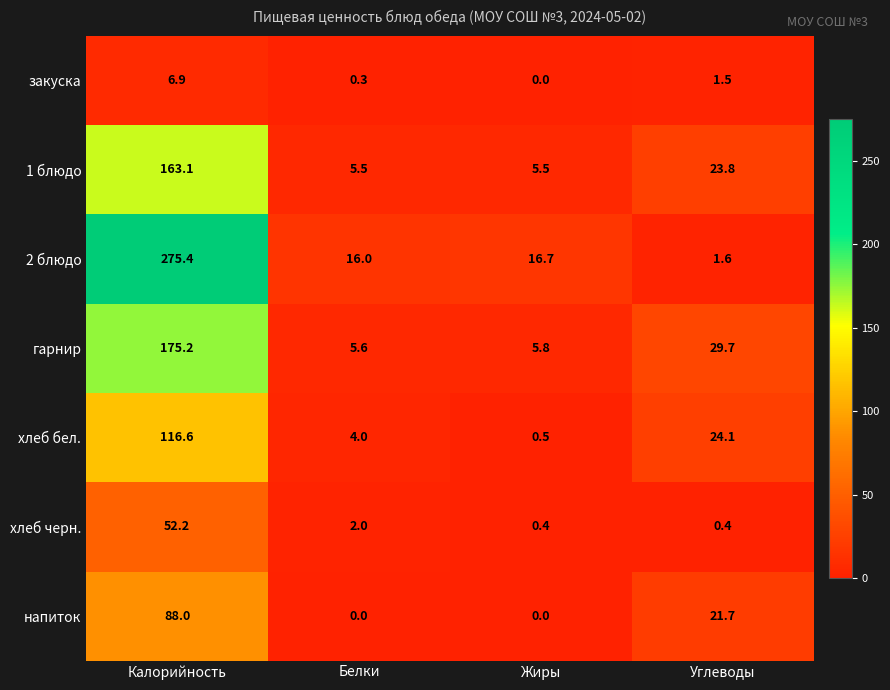

What is the minimum value for хлеб бел.?

0.5